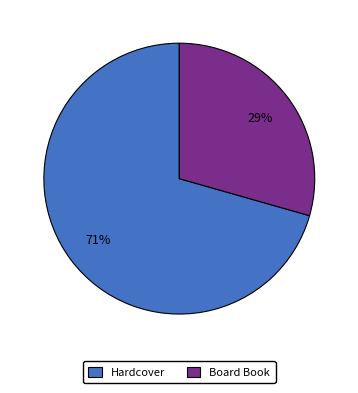

Count the number of slices in the pie.

2